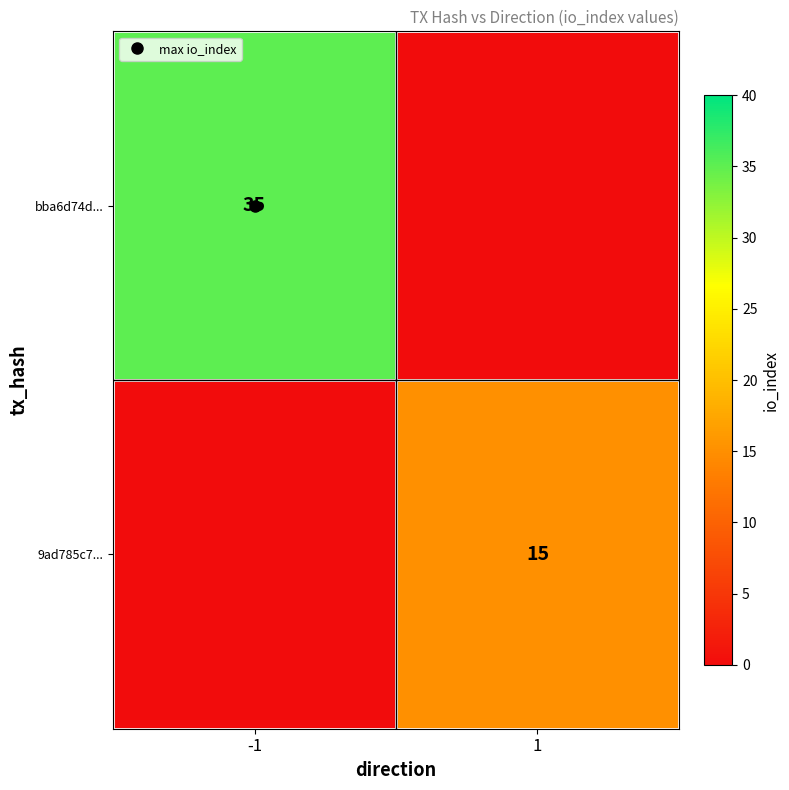

List the series in order of their peak value, lowest first.

9ad785c7..., bba6d74d...